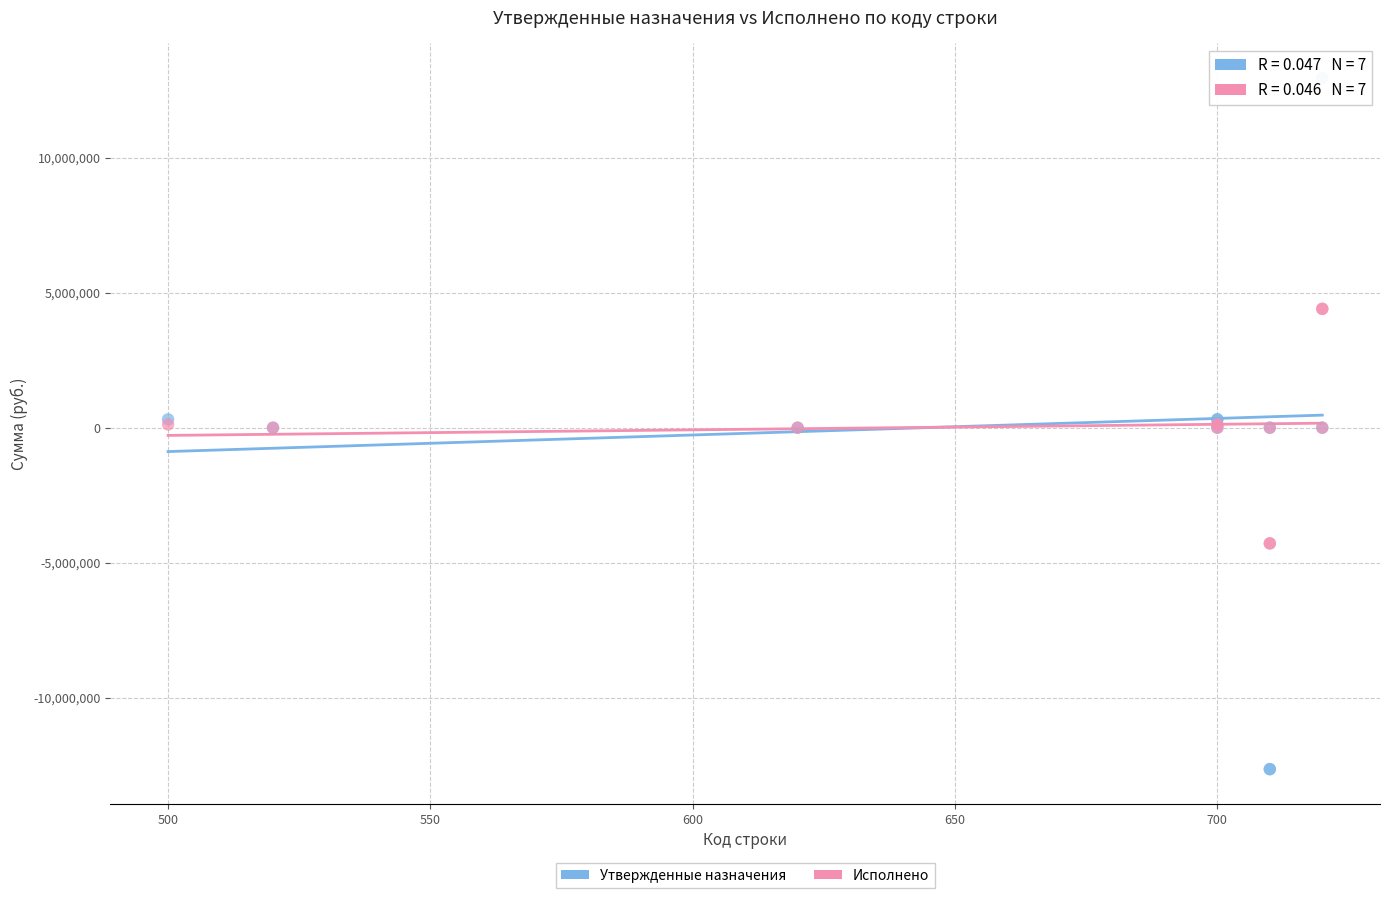

Which series contains the lowest Y value?

Утвержденные назначения